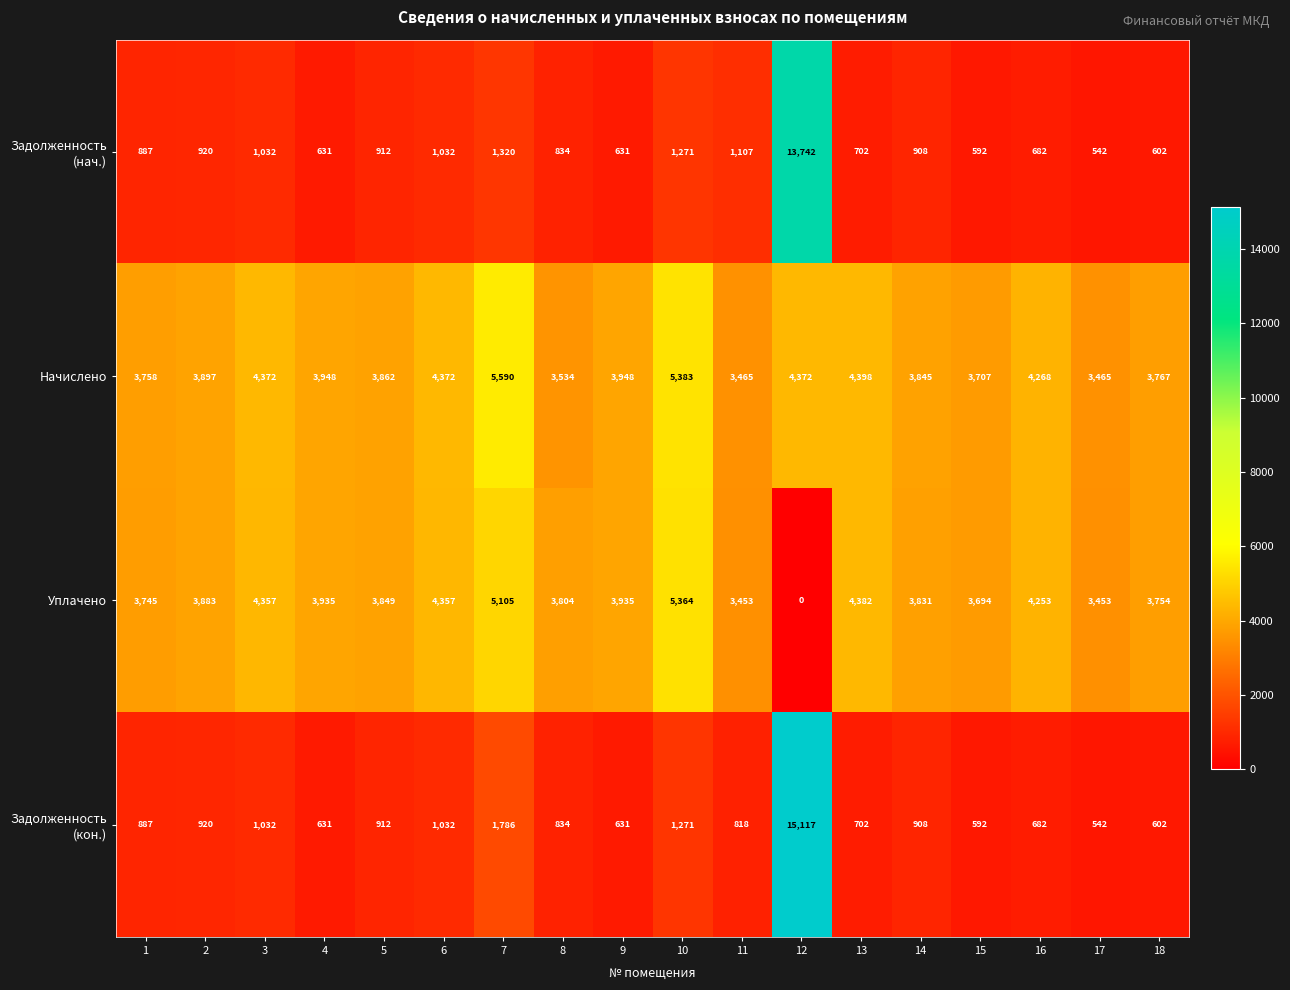

What is the maximum value shown in the chart?

15117